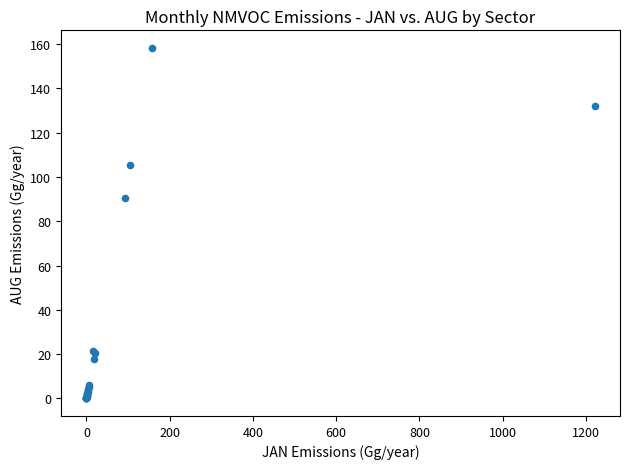

What Y value in the scatter plot is closest to 79?

90.3